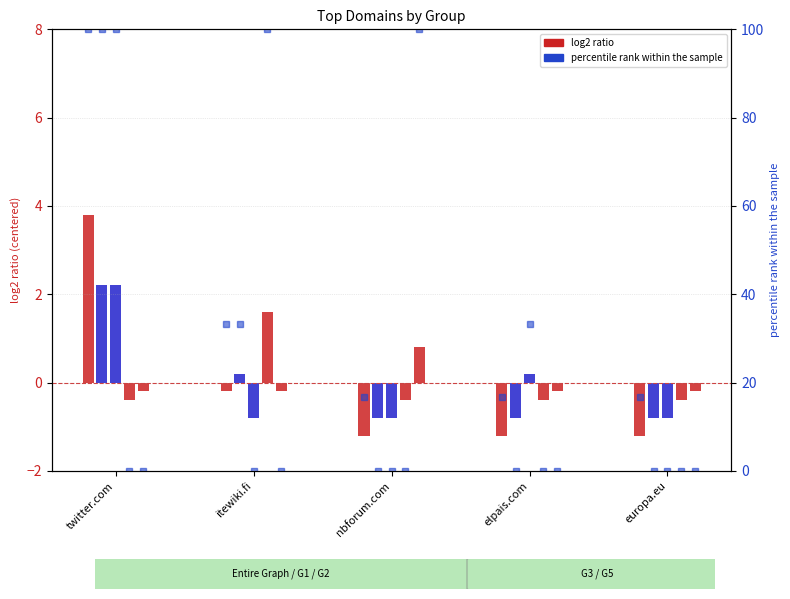

What is the spread (max minus min) of values at twitter.com?

100.4